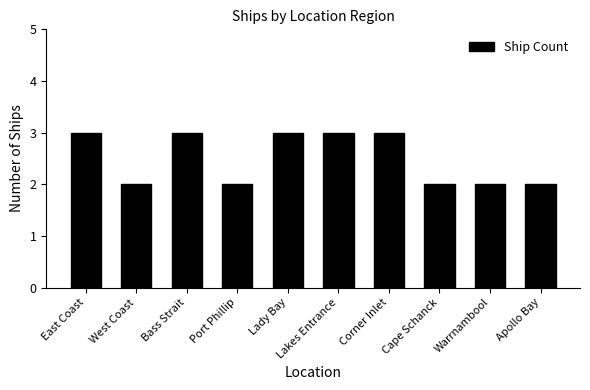

Reading left to right, extract all data points from this chart.

East Coast=3	West Coast=2	Bass Strait=3	Port Phillip=2	Lady Bay=3	Lakes Entrance=3	Corner Inlet=3	Cape Schanck=2	Warrnambool=2	Apollo Bay=2